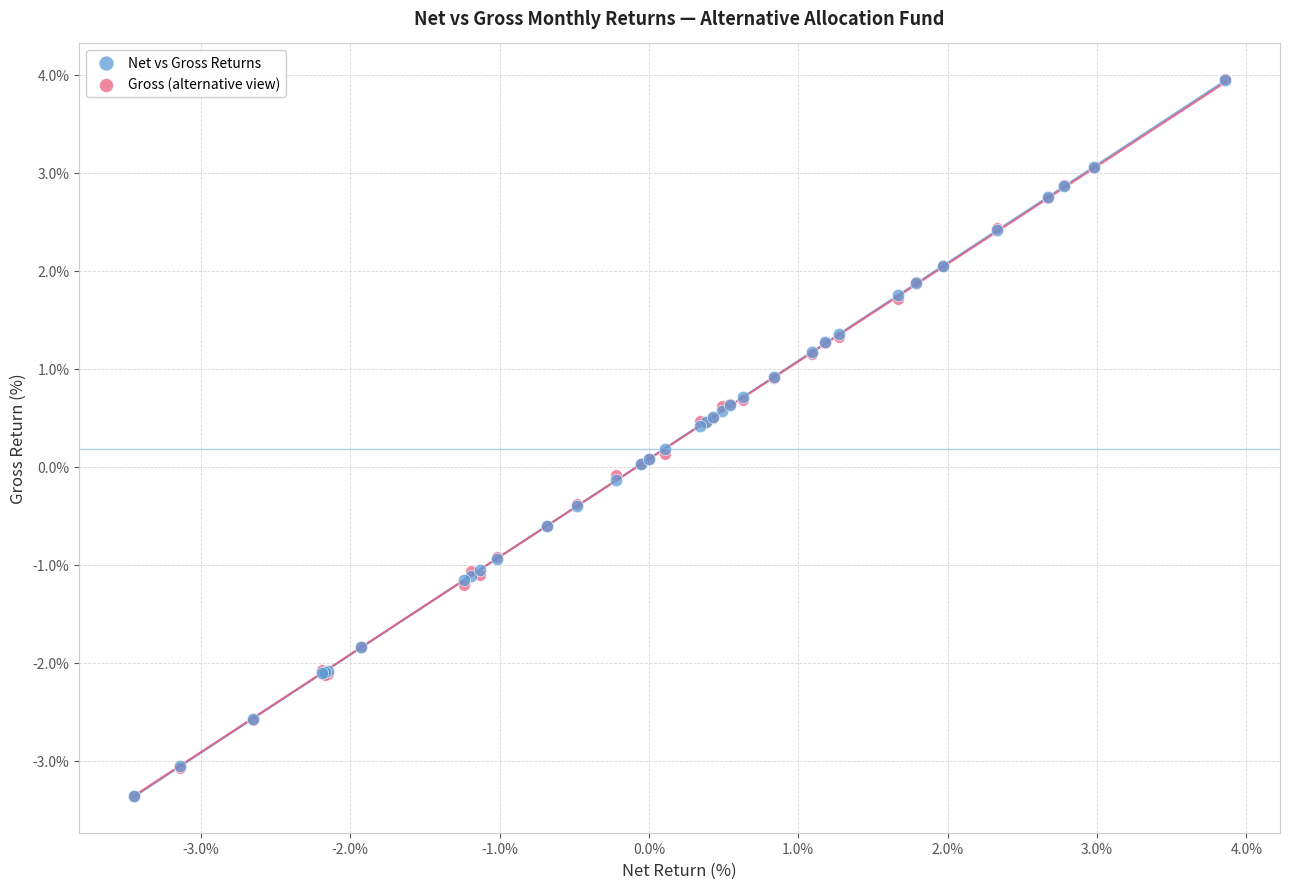

What are all the series names shown in the legend?

Net vs Gross Returns, Gross (alternative view)